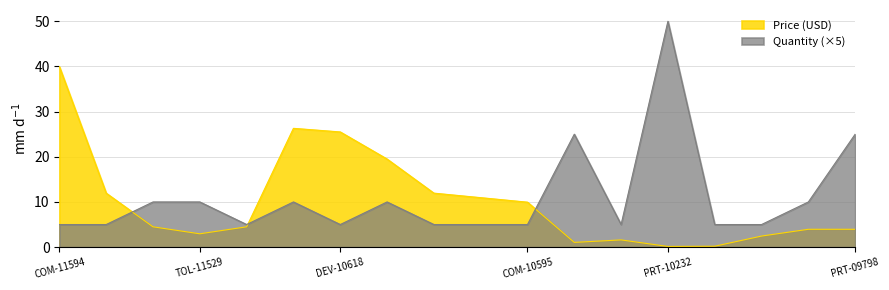

Where is the first local maximum for Quantity?

DEV-11224